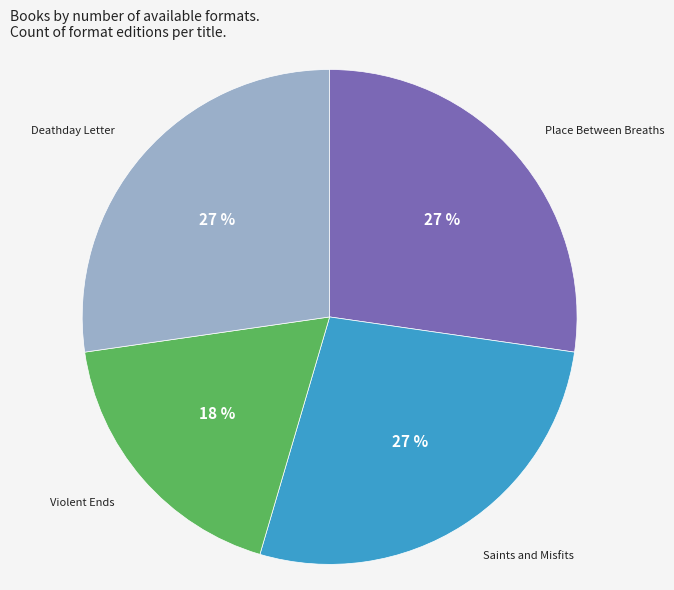

Between Violent Ends and Saints and Misfits, which is larger?

Saints and Misfits